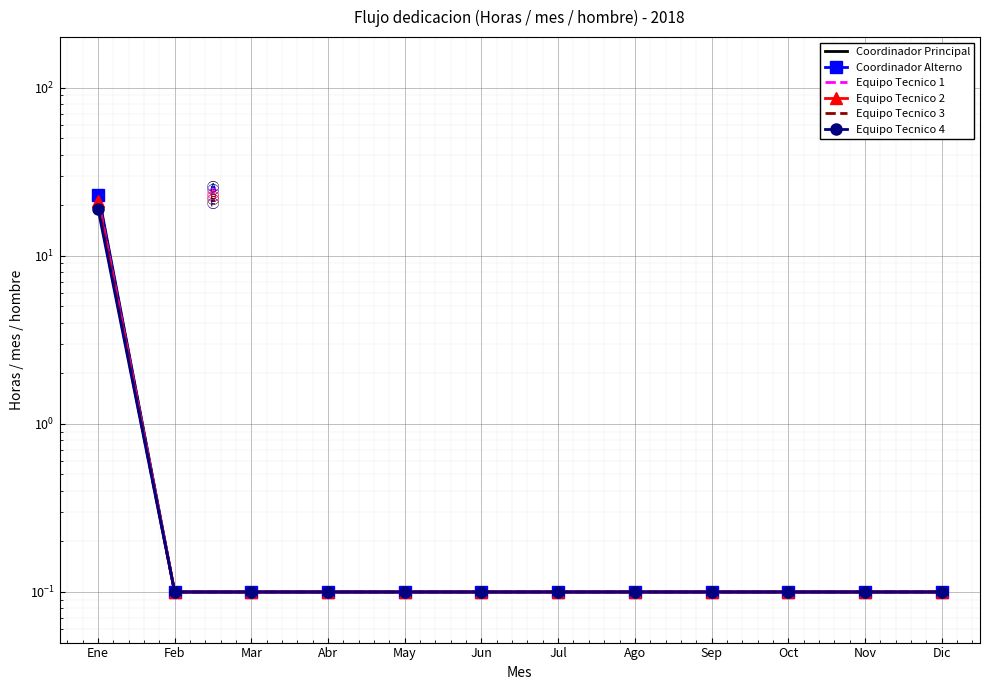

Between Feb and Oct, which series saw the biggest shift?

Coordinador Principal